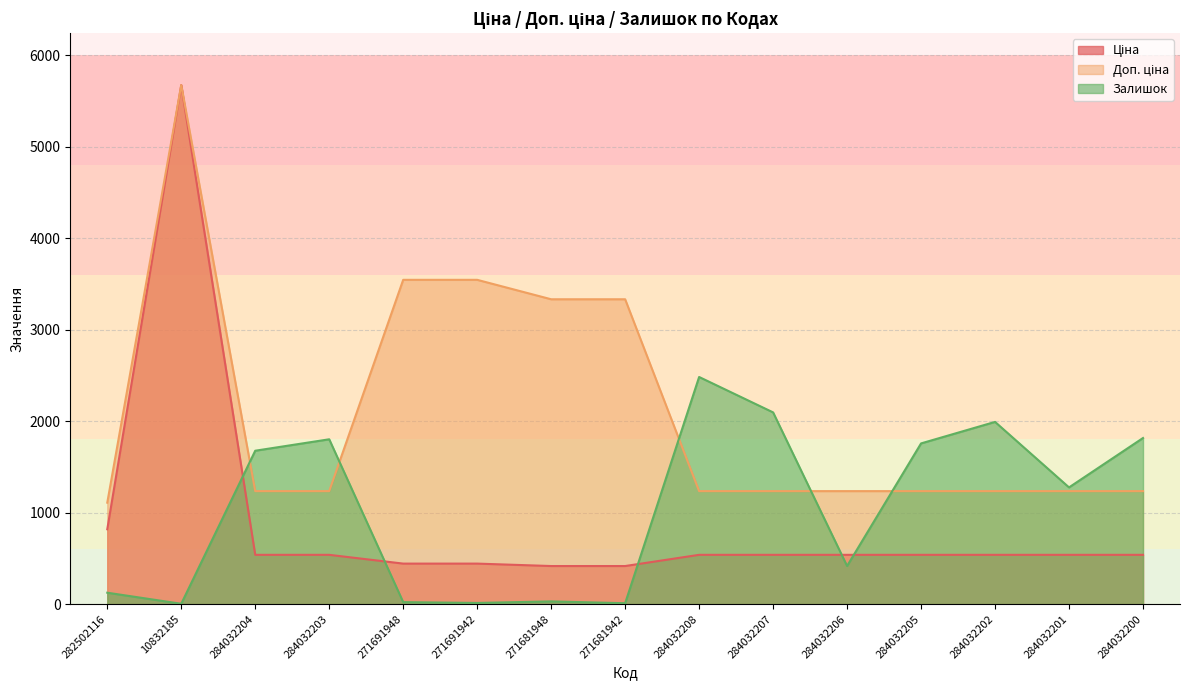

At which category is the sum across all series the highest?

10832185